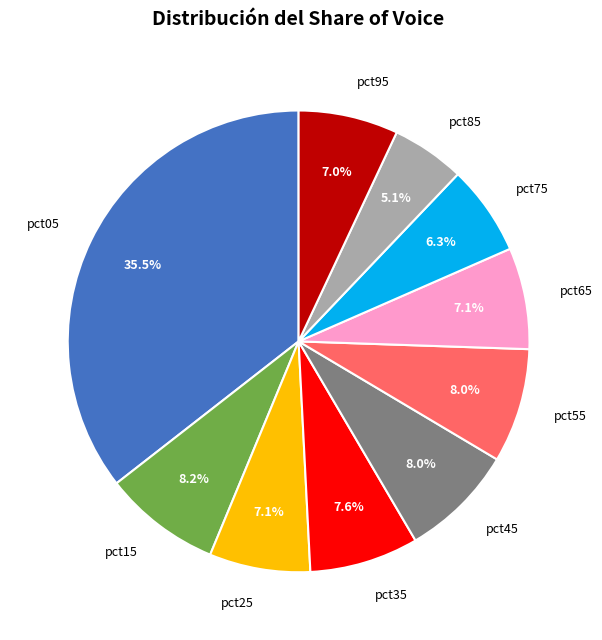

What percentage do pct85 and pct75 together represent?

11.4%